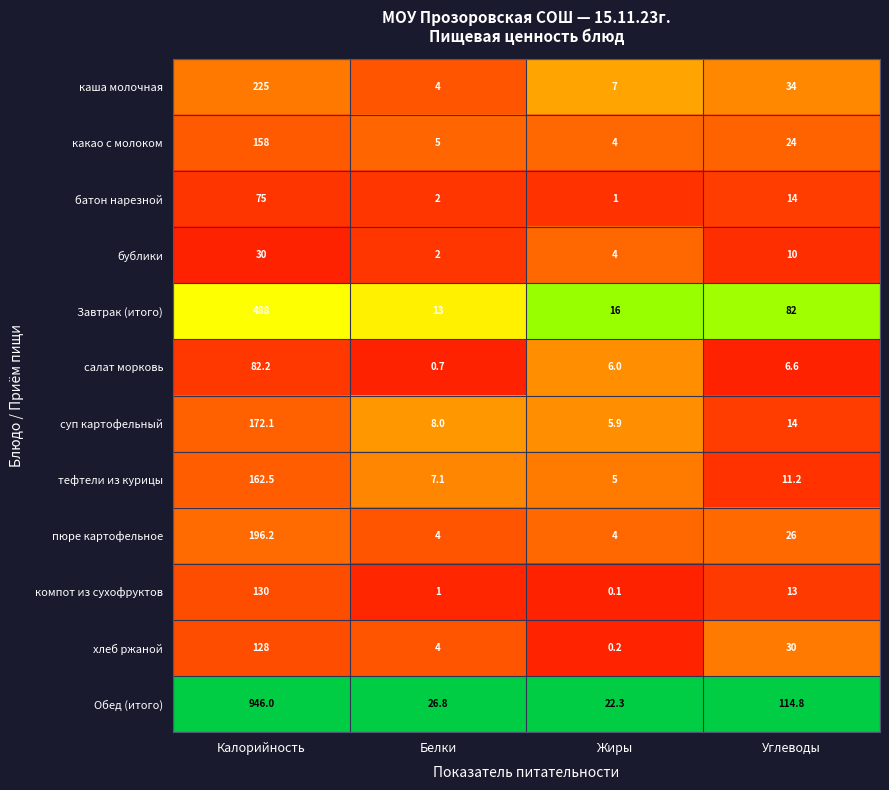

Where does the Завтрак (итого) series first go above 82?

Калорийность